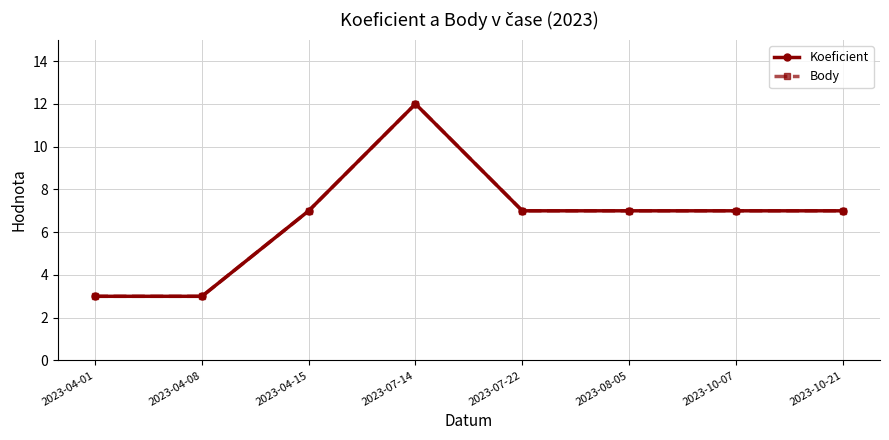

What is the sum of the Body values at 2023-08-05 and 2023-10-07?

14